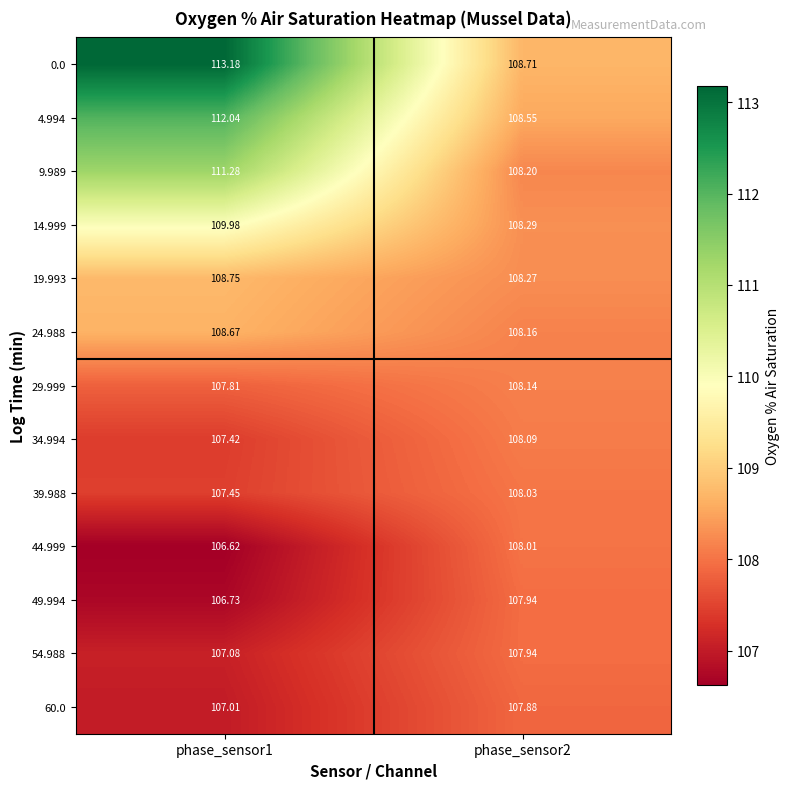

Is the value of 60.0 at phase_sensor2 greater than the value of 39.988 at phase_sensor1?

Yes